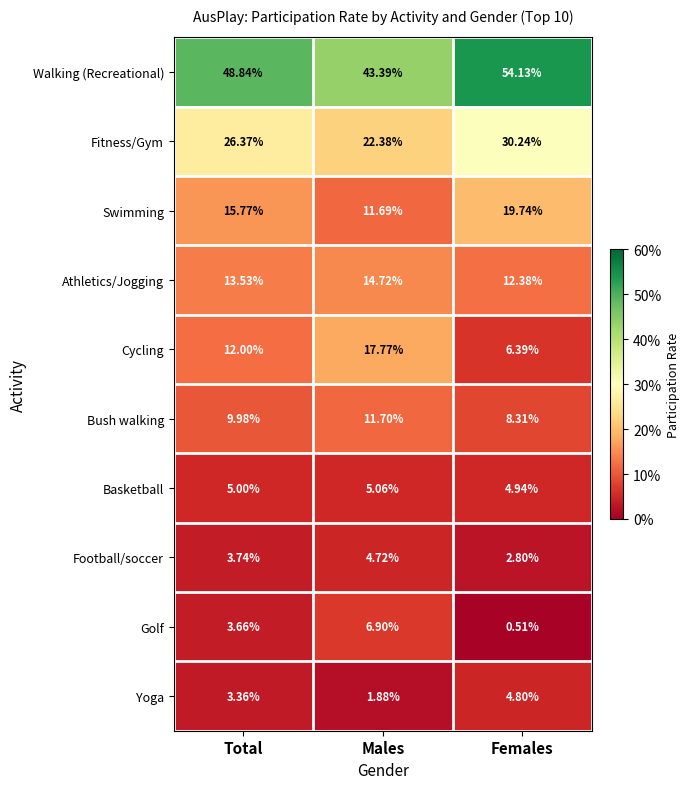

Which label corresponds to the smallest value in the chart?

Females